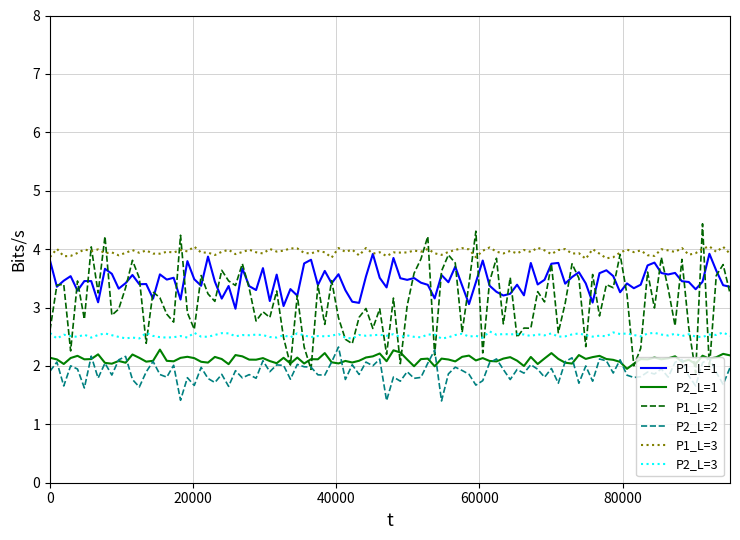

True or false: P1_L=1 and P2_L=2 intersect in this chart.

False